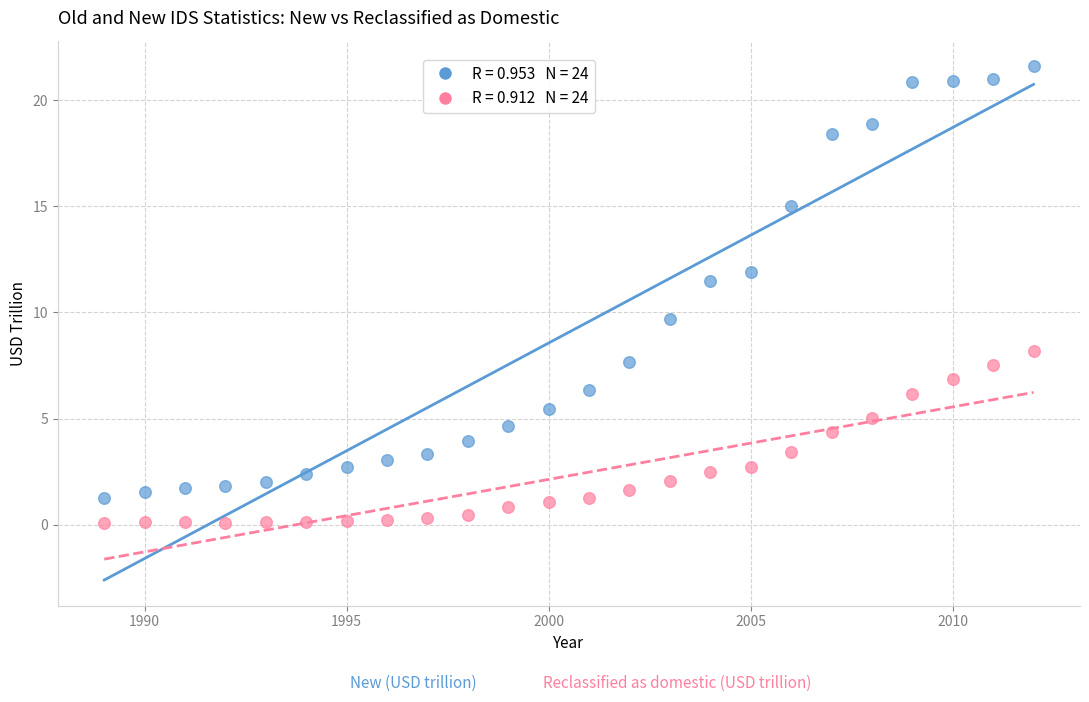

Across all data points, what is the range of X values (max minus min)?

23.0